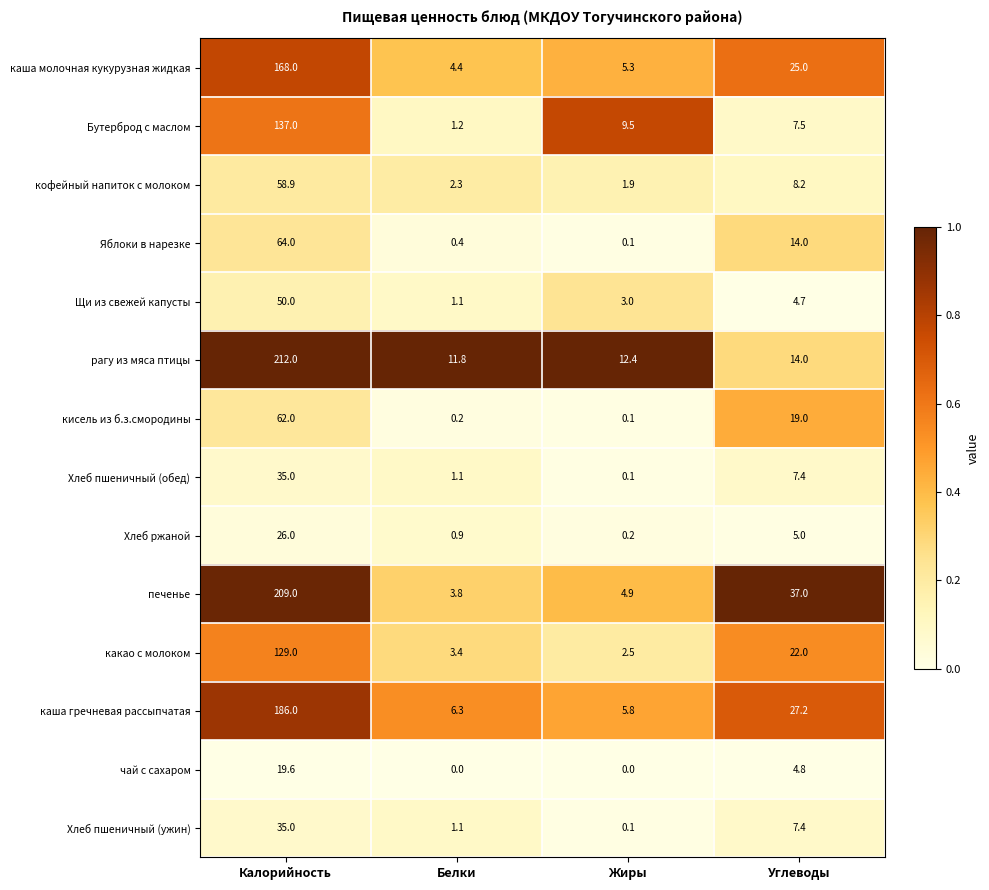

How many series are shown in this chart?

14